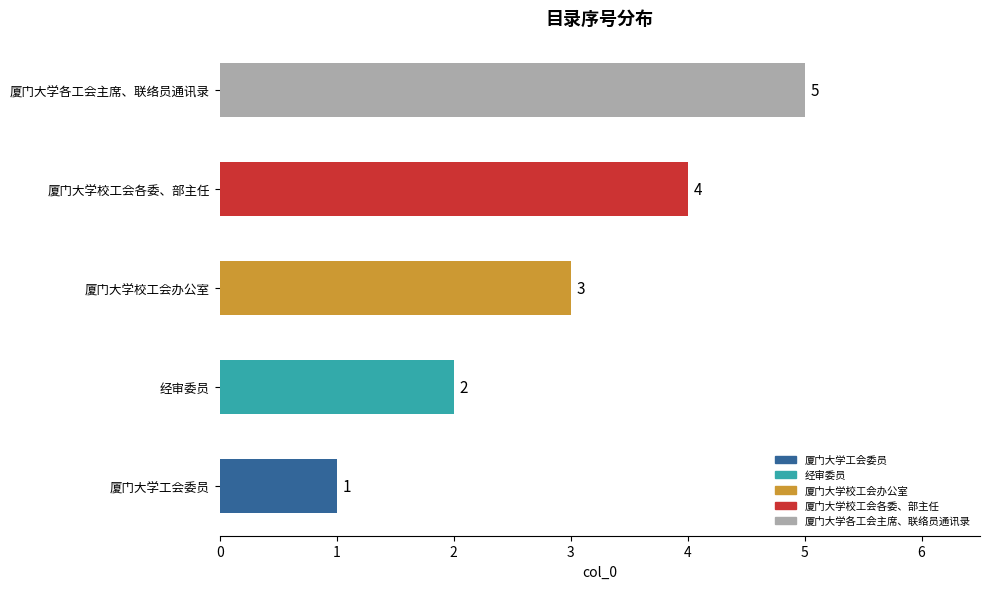

List the labels in order of value, smallest first.

厦门大学工会委员, 经审委员, 厦门大学校工会办公室, 厦门大学校工会各委、部主任, 厦门大学各工会主席、联络员通讯录